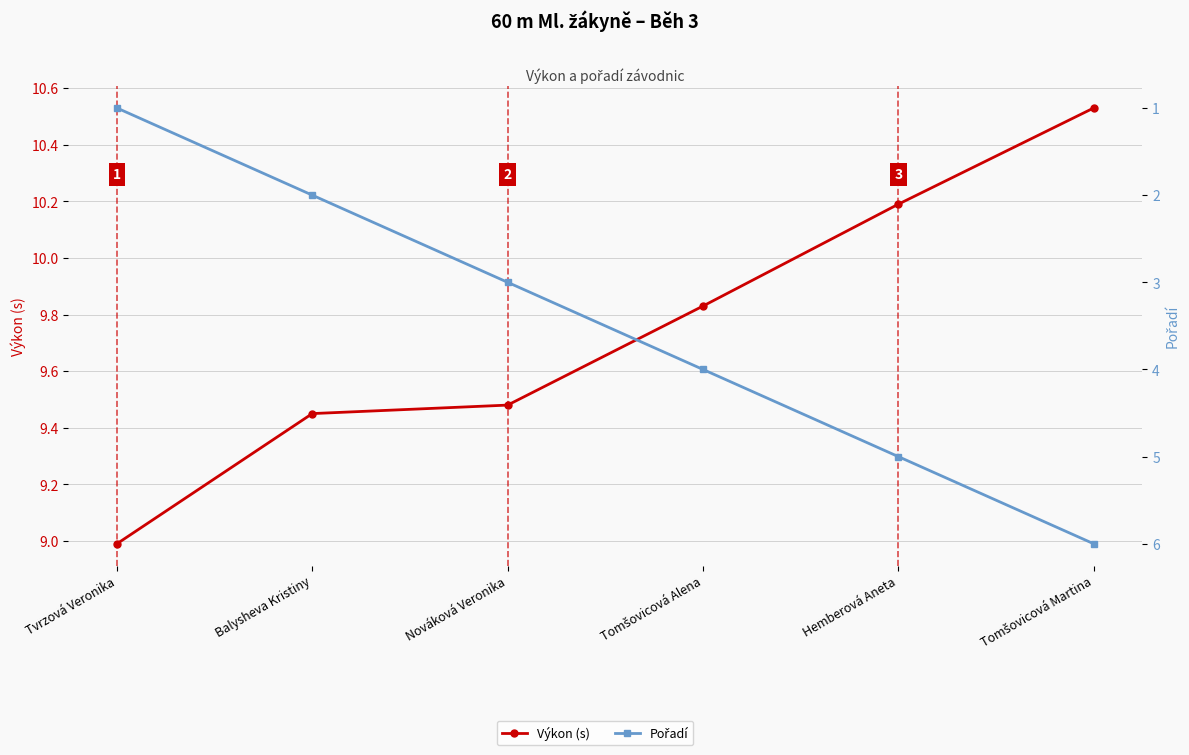

Between Tomšovicová Alena and Hemberová Aneta, which series saw the biggest shift?

Pořadí